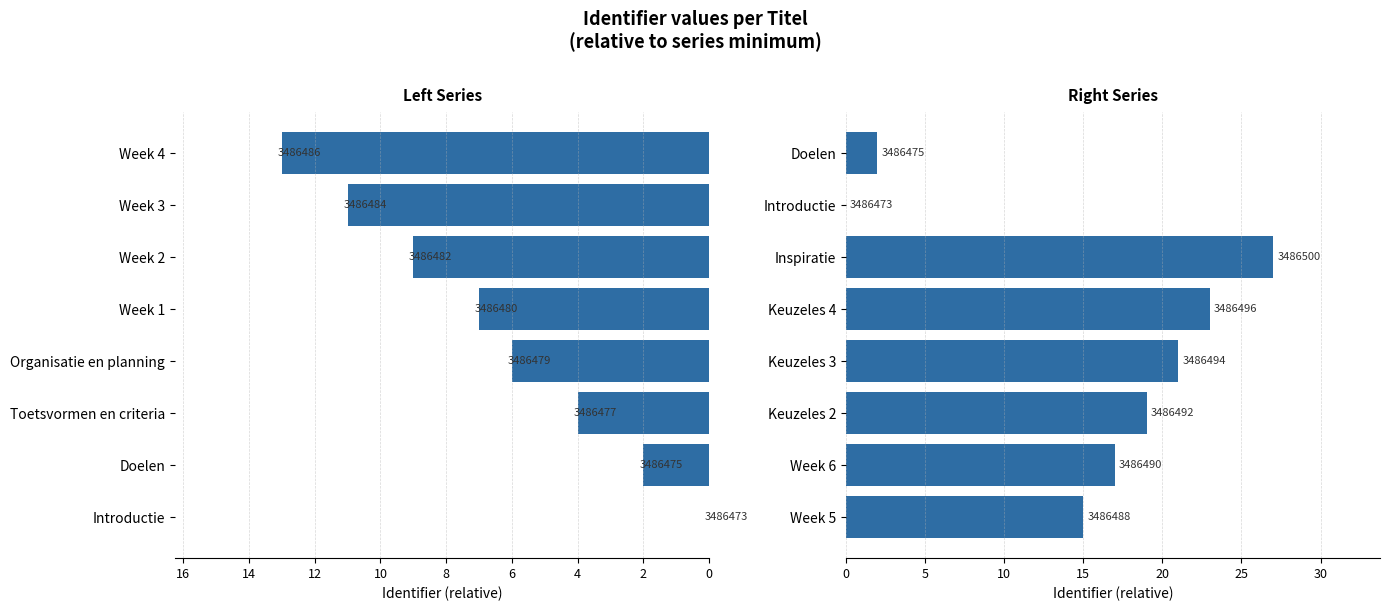

What is the spread (max minus min) of values at 6?

15